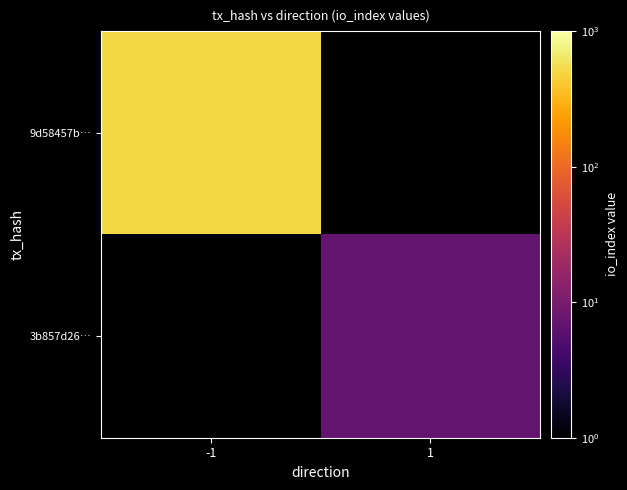

What is the approximate value of 9d58457b… at -1?

501.0